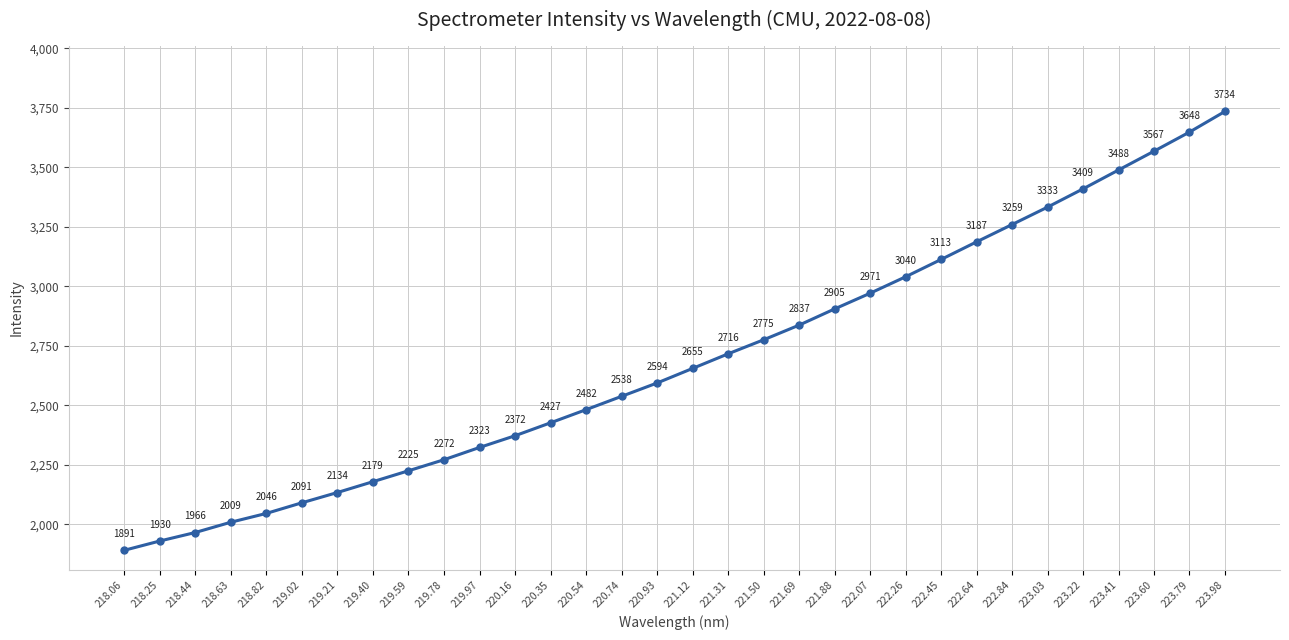

What is the difference between the second highest and minimum values?

1756.6